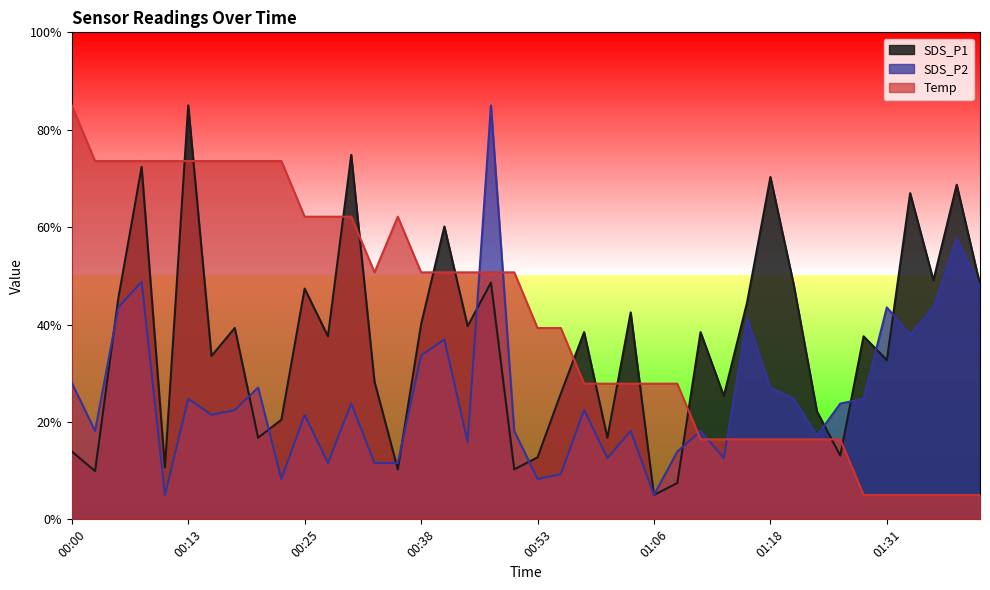

What is the sum of the SDS_P2 values at 00:30 and 00:53?

32.1